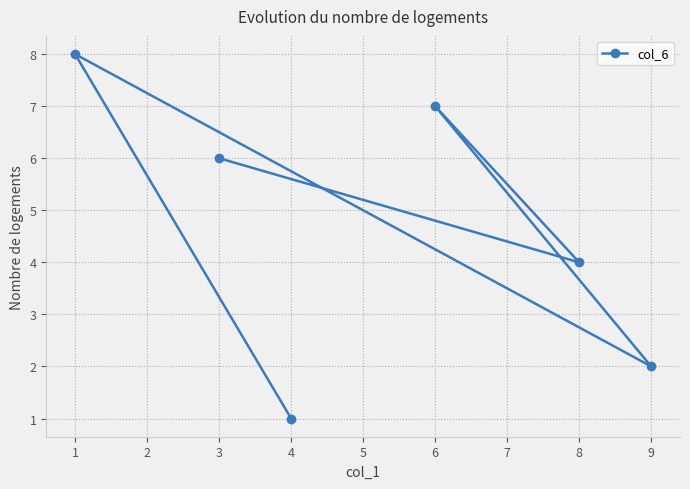

How many data points are less than 6?

3